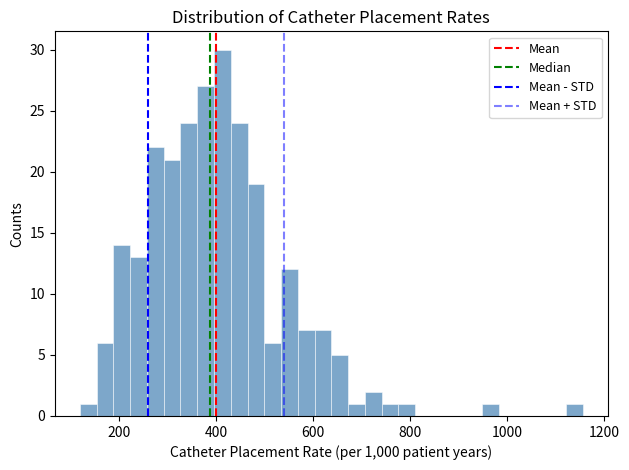

Read against the x-axis, roughly where is the centre of the tallest bar?

420